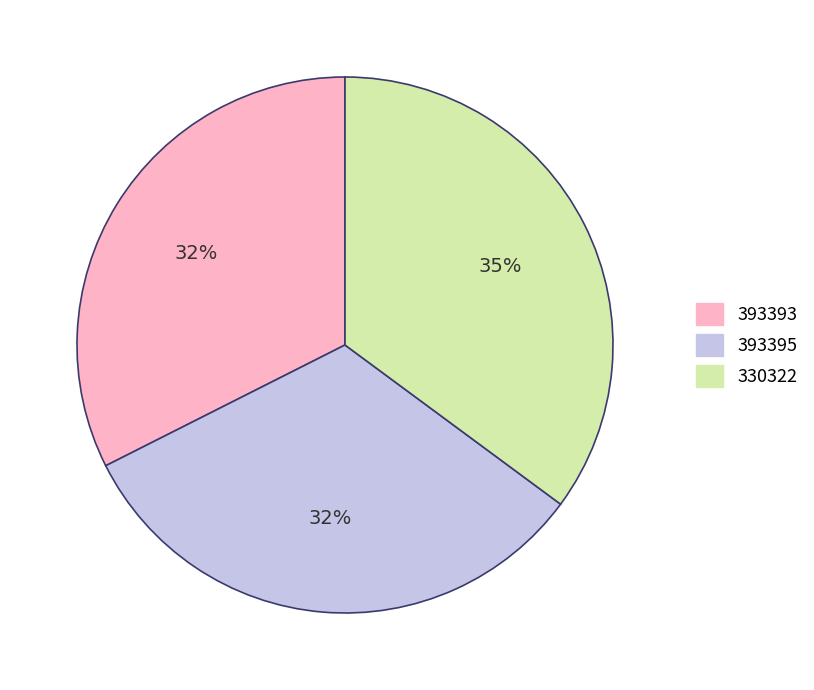

Is the sum of 393393 and 330322 greater than half?

Yes